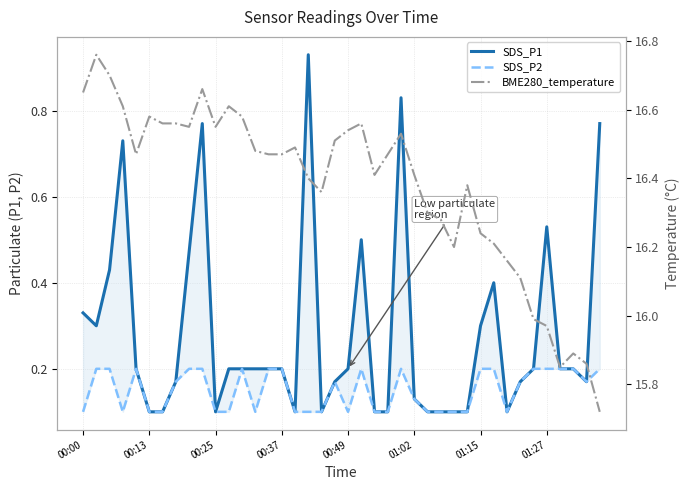

List the labels in order of SDS_P1 value, smallest first.

01:02, 01:15, 10, 16, 18, 22, 23, 26, 27, 28, 29, 32, 25, 01:27, 19, 33, 38, 00:49, 11, 12, 13, 14, 15, 20, 34, 36, 37, 00:13, 30, 00:00, 31, 00:25, 8, 21, 35, 00:37, 9, 39, 24, 17